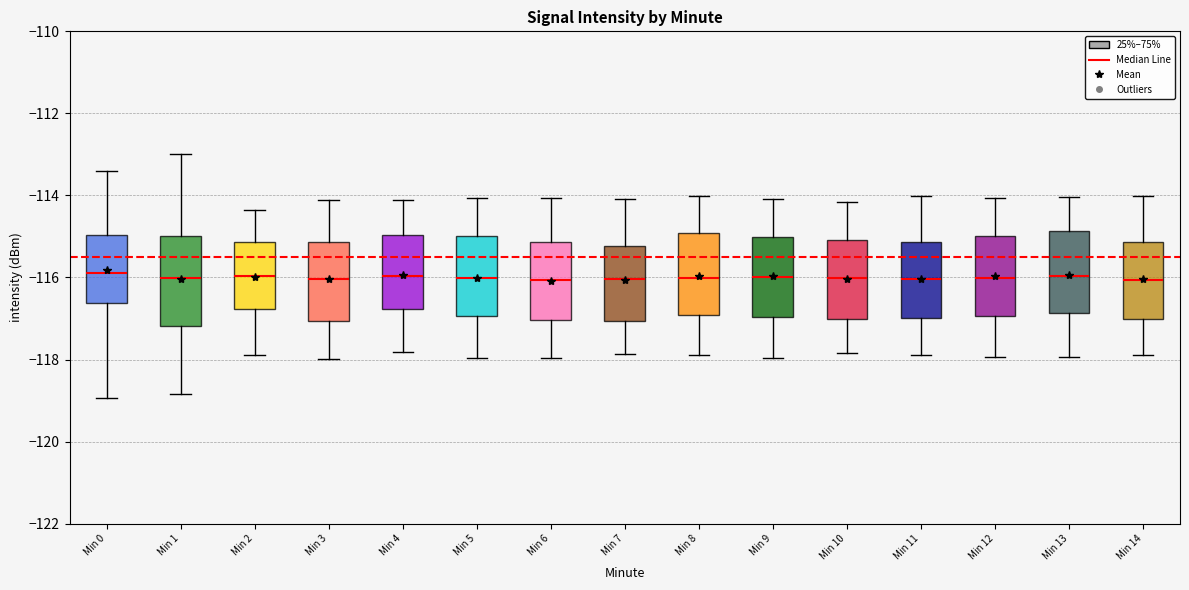

Reading left to right, read every box against the y-axis: the position of its median line, the range the box covers, and the ends of its whiskers. The values are not printed on the chart, so give them approximately, as read against the axis.

Min 0: median -115.8, box -116.6 to -115.0, whiskers -119.0 to -113.4
Min 1: median -116.0, box -117.2 to -115.0, whiskers -118.8 to -113.0
Min 2: median -116.0, box -116.8 to -115.2, whiskers -118.0 to -114.4
Min 3: median -116.0, box -117.0 to -115.2, whiskers -118.0 to -114.2
Min 4: median -116.0, box -116.8 to -115.0, whiskers -117.8 to -114.2
Min 5: median -116.0, box -117.0 to -115.0, whiskers -118.0 to -114.0
Min 6: median -116.0, box -117.0 to -115.2, whiskers -118.0 to -114.0
Min 7: median -116.0, box -117.0 to -115.2, whiskers -117.8 to -114.0
Min 8: median -116.0, box -117.0 to -115.0, whiskers -118.0 to -114.0
Min 9: median -116.0, box -117.0 to -115.0, whiskers -118.0 to -114.0
Min 10: median -116.0, box -117.0 to -115.0, whiskers -117.8 to -114.2
Min 11: median -116.0, box -117.0 to -115.2, whiskers -117.8 to -114.0
Min 12: median -116.0, box -117.0 to -115.0, whiskers -118.0 to -114.0
Min 13: median -116.0, box -116.8 to -114.8, whiskers -118.0 to -114.0
Min 14: median -116.0, box -117.0 to -115.2, whiskers -117.8 to -114.0